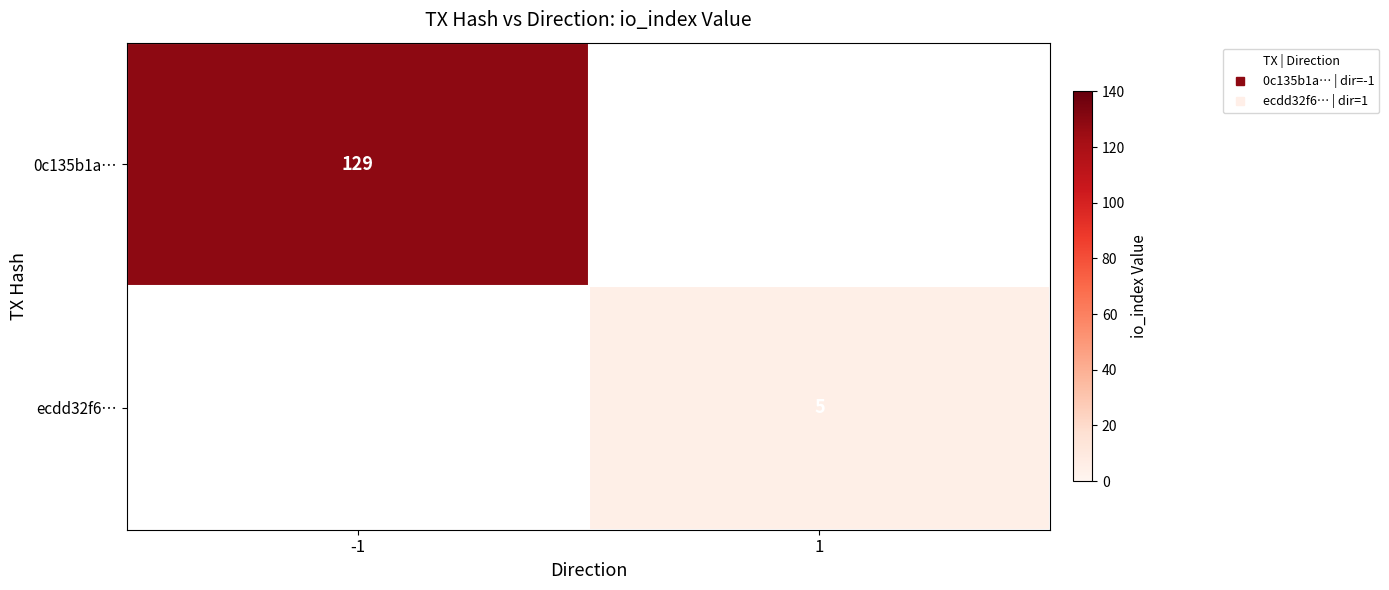

What is the smallest value displayed?

5.0